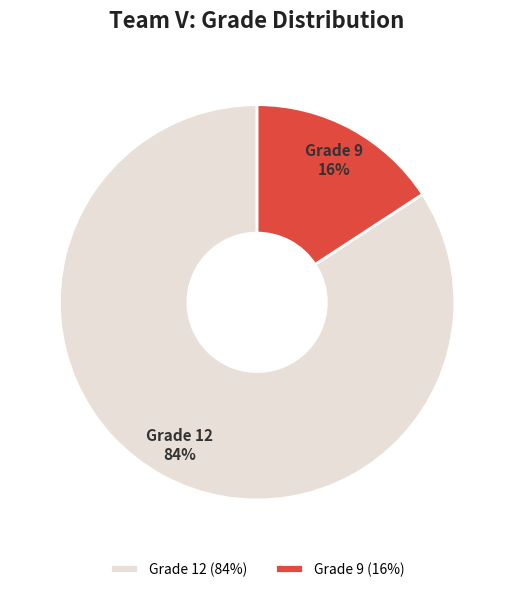

To the nearest percent, what is the difference between the largest and smallest slice percentages?

68%